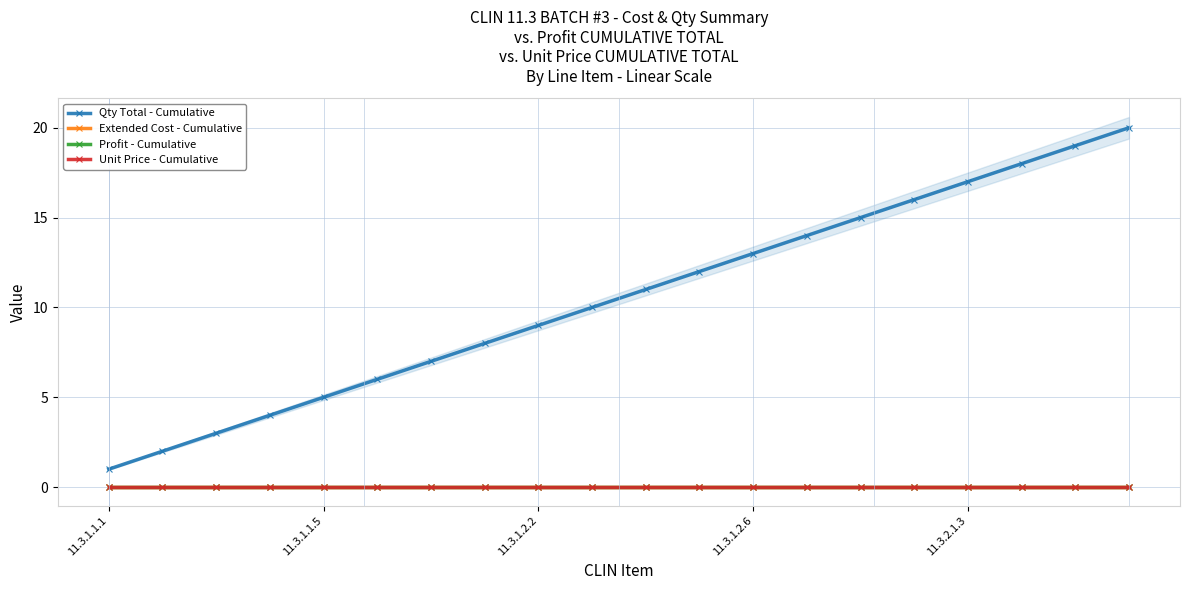

The value of Qty Total - Cumulative at 11.3.1.1.1 is 1. True or false?

True